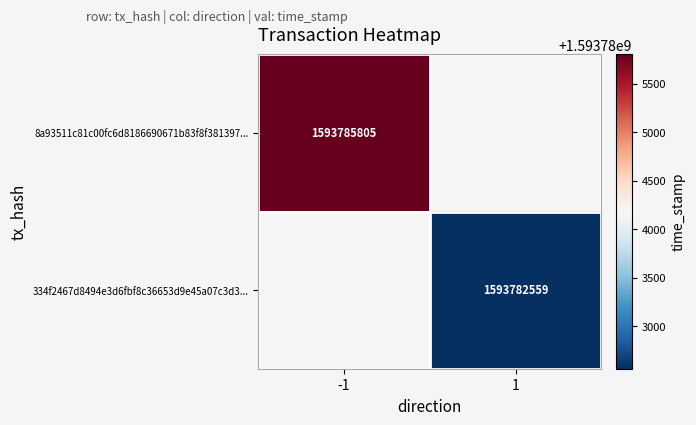

At how many categories does at least one series exceed 1593783565?

1